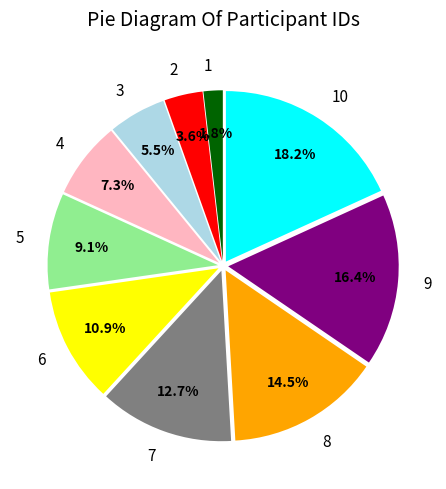

How many slices are in this pie chart?

10